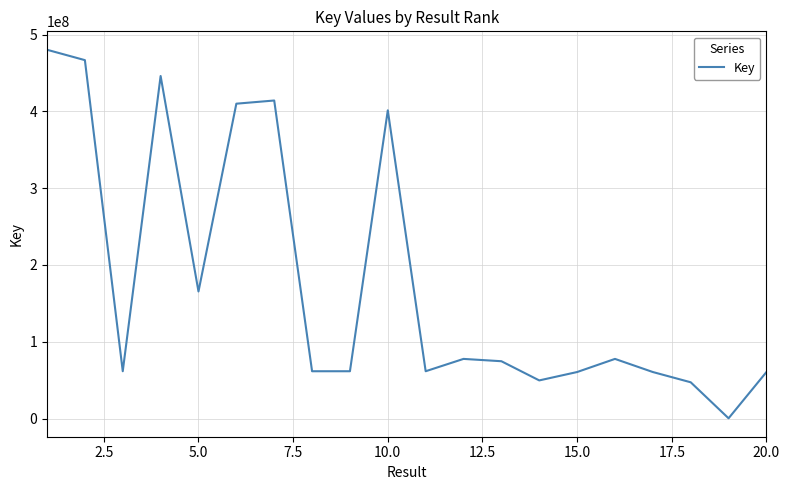

What is the greatest value displayed?

480336098